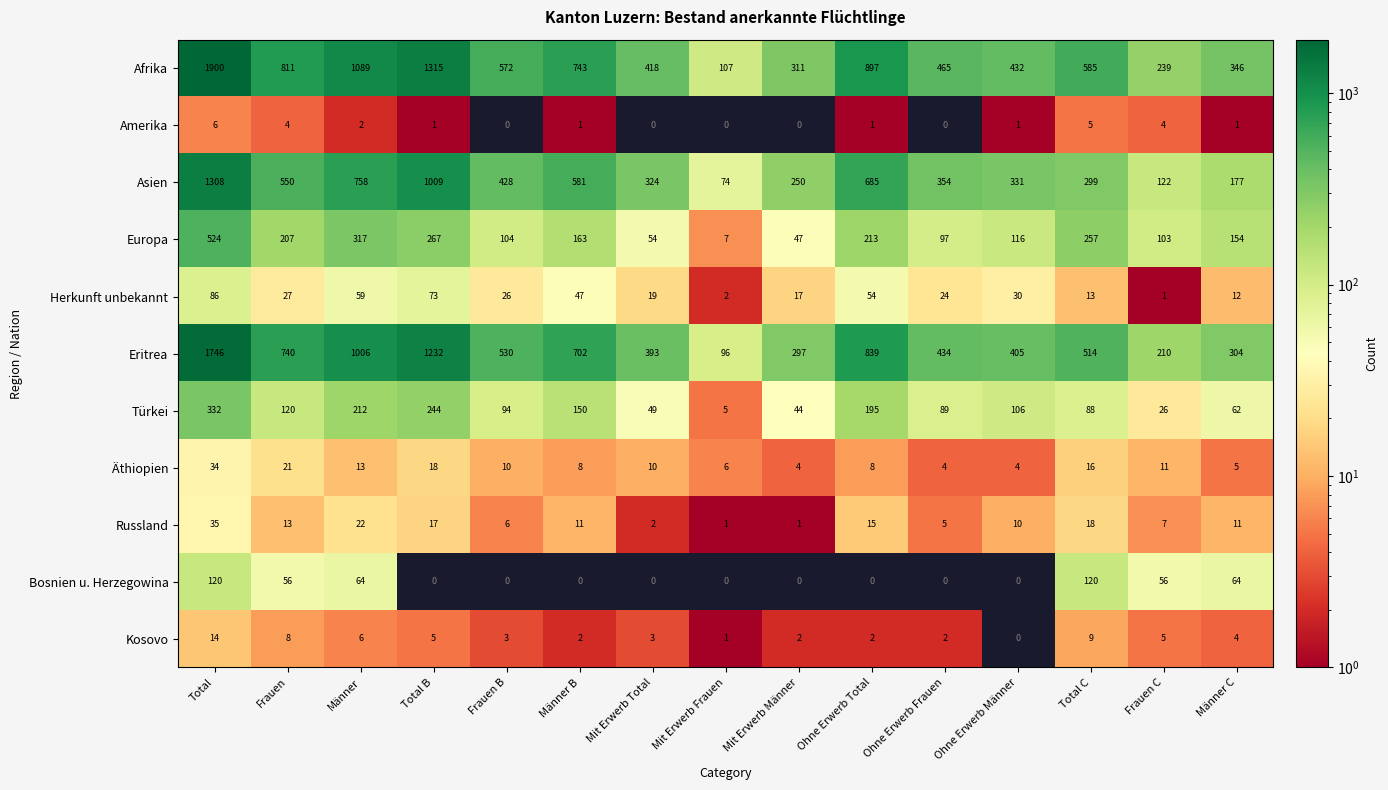

Rank the series at Total from highest to lowest value.

Afrika, Eritrea, Asien, Europa, Türkei, Bosnien u. Herzegowina, Herkunft unbekannt, Russland, Äthiopien, Kosovo, Amerika